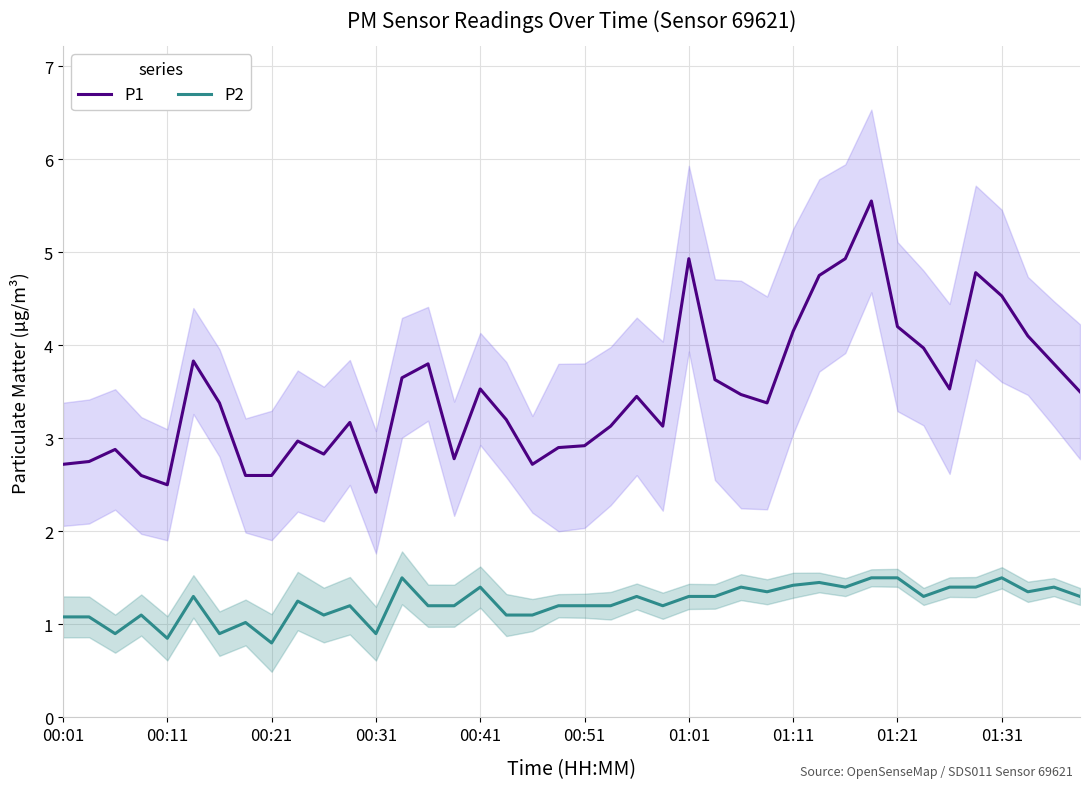

Which series has the largest total across all categories?

P1